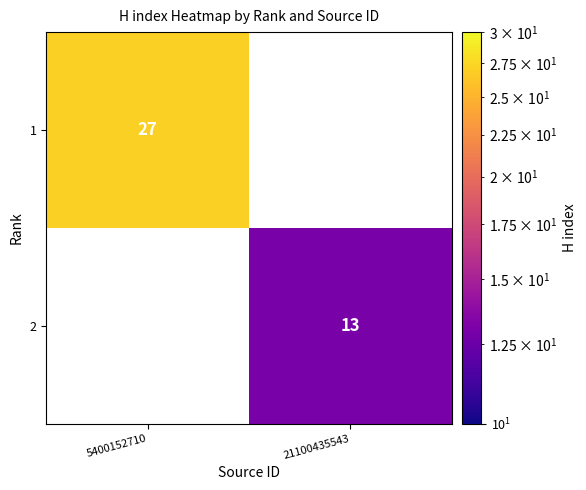

Which label corresponds to the largest value in the chart?

5400152710